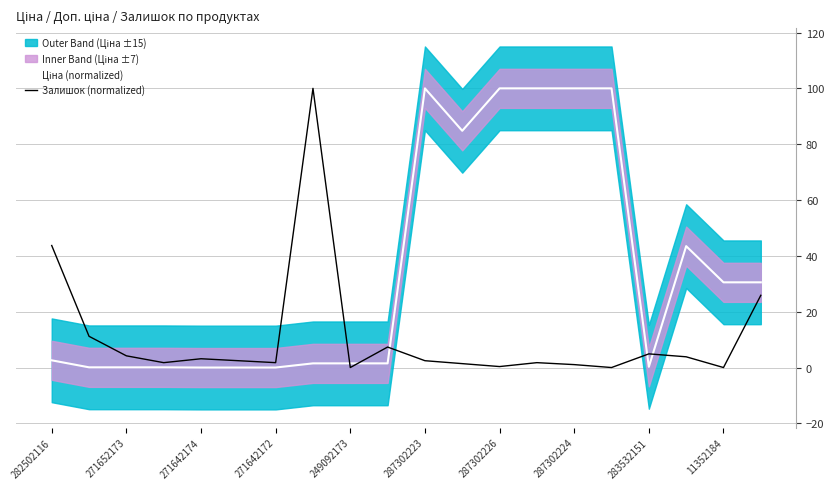

How many interior local peaks does the Залишок (normalized) series have?

5